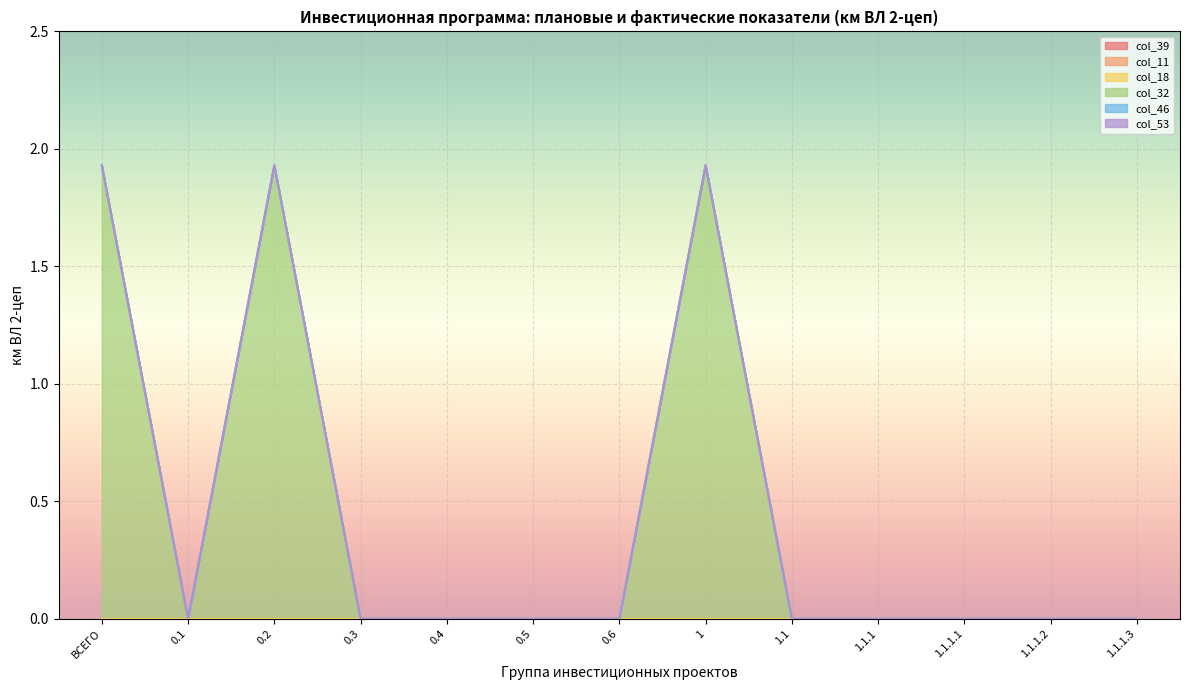

Reading left to right, extract all data points from this chart.

col_39: ВСЕГО=0.0	0.1=0.0	0.2=0.0	0.3=0.0	0.4=0.0	0.5=0.0	0.6=0.0	1=0.0	1.1=0.0	1.1.1=0.0	1.1.1.1=0.0	1.1.1.2=0.0	1.1.1.3=0.0
col_11: ВСЕГО=0.0	0.1=0.0	0.2=0.0	0.3=0.0	0.4=0.0	0.5=0.0	0.6=0.0	1=0.0	1.1=0.0	1.1.1=0.0	1.1.1.1=0.0	1.1.1.2=0.0	1.1.1.3=0.0
col_18: ВСЕГО=0.0	0.1=0.0	0.2=0.0	0.3=0.0	0.4=0.0	0.5=0.0	0.6=0.0	1=0.0	1.1=0.0	1.1.1=0.0	1.1.1.1=0.0	1.1.1.2=0.0	1.1.1.3=0.0
col_32: ВСЕГО=1.9	0.1=0.0	0.2=1.9	0.3=0.0	0.4=0.0	0.5=0.0	0.6=0.0	1=1.9	1.1=0.0	1.1.1=0.0	1.1.1.1=0.0	1.1.1.2=0.0	1.1.1.3=0.0
col_46: ВСЕГО=0.0	0.1=0.0	0.2=0.0	0.3=0.0	0.4=0.0	0.5=0.0	0.6=0.0	1=0.0	1.1=0.0	1.1.1=0.0	1.1.1.1=0.0	1.1.1.2=0.0	1.1.1.3=0.0
col_53: ВСЕГО=0.0	0.1=0.0	0.2=0.0	0.3=0.0	0.4=0.0	0.5=0.0	0.6=0.0	1=0.0	1.1=0.0	1.1.1=0.0	1.1.1.1=0.0	1.1.1.2=0.0	1.1.1.3=0.0